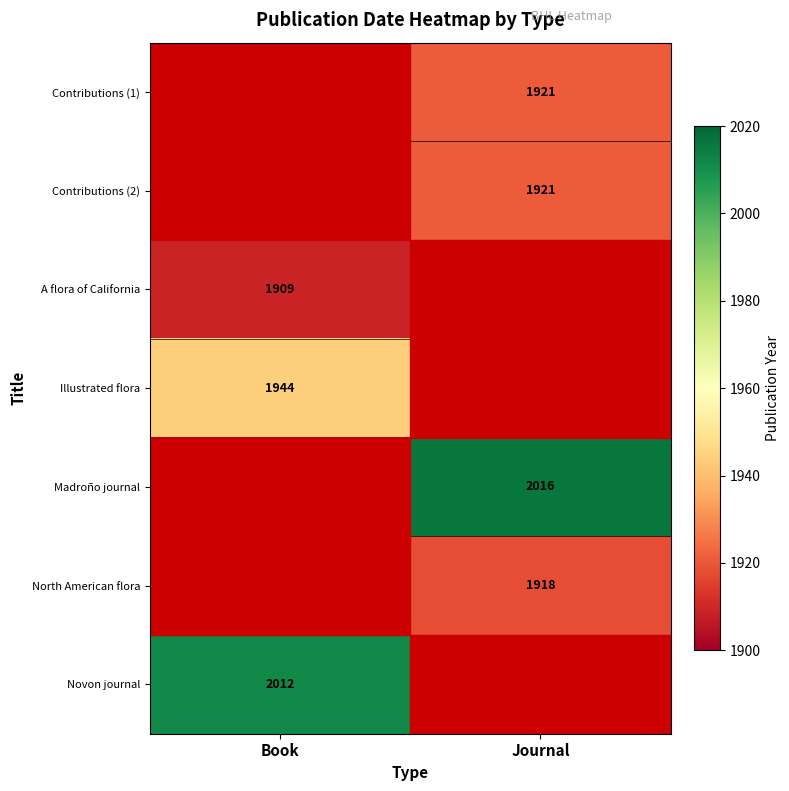

Which label corresponds to the largest value in the chart?

Journal